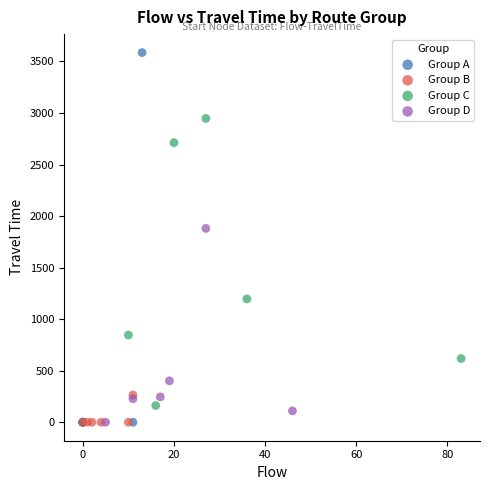

Which series contains the highest Y value?

Group A